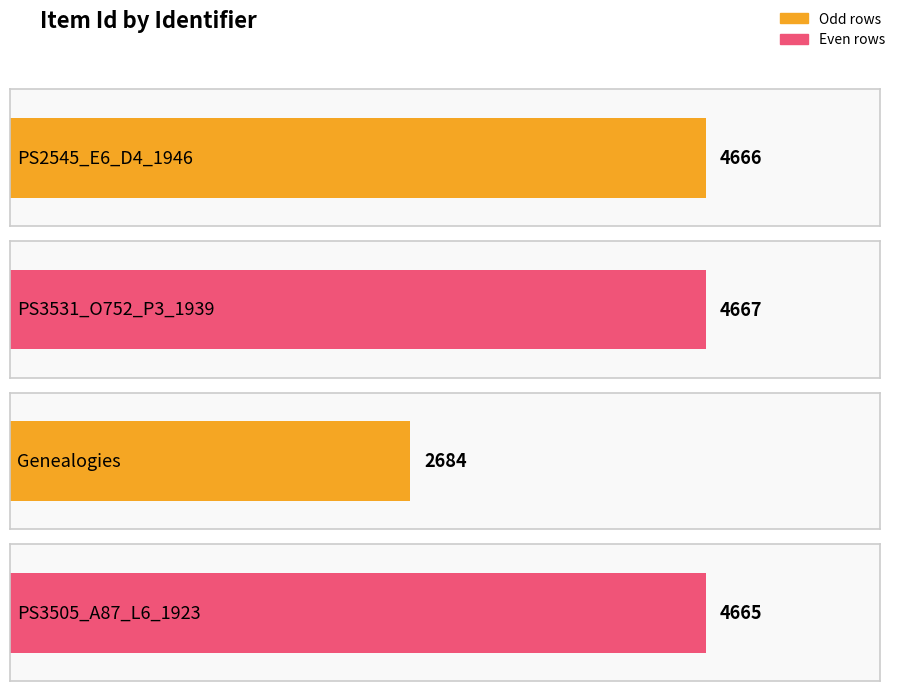

Is it true that the value at Genealogies is 2684?

True